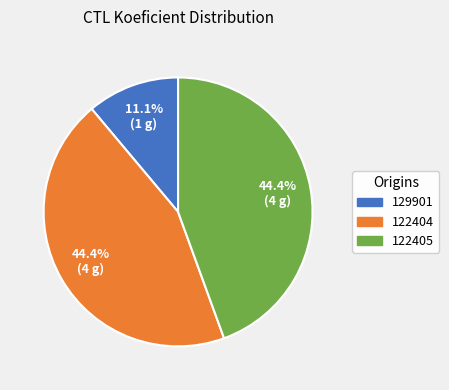

Count the number of slices in the pie.

3